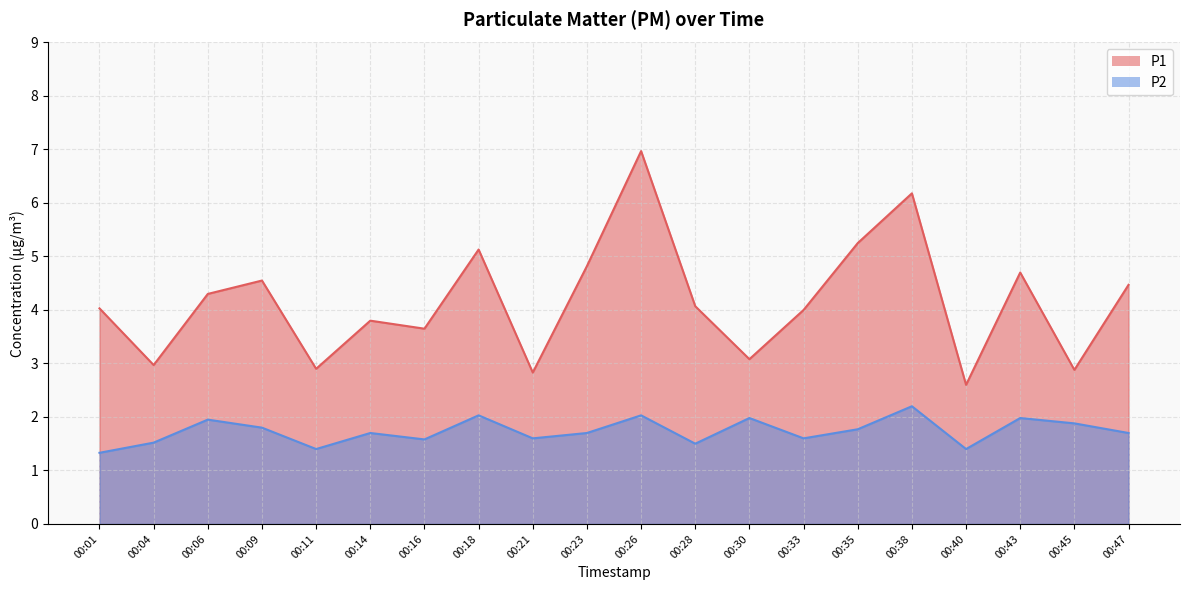

What is the maximum value for P2?

2.2